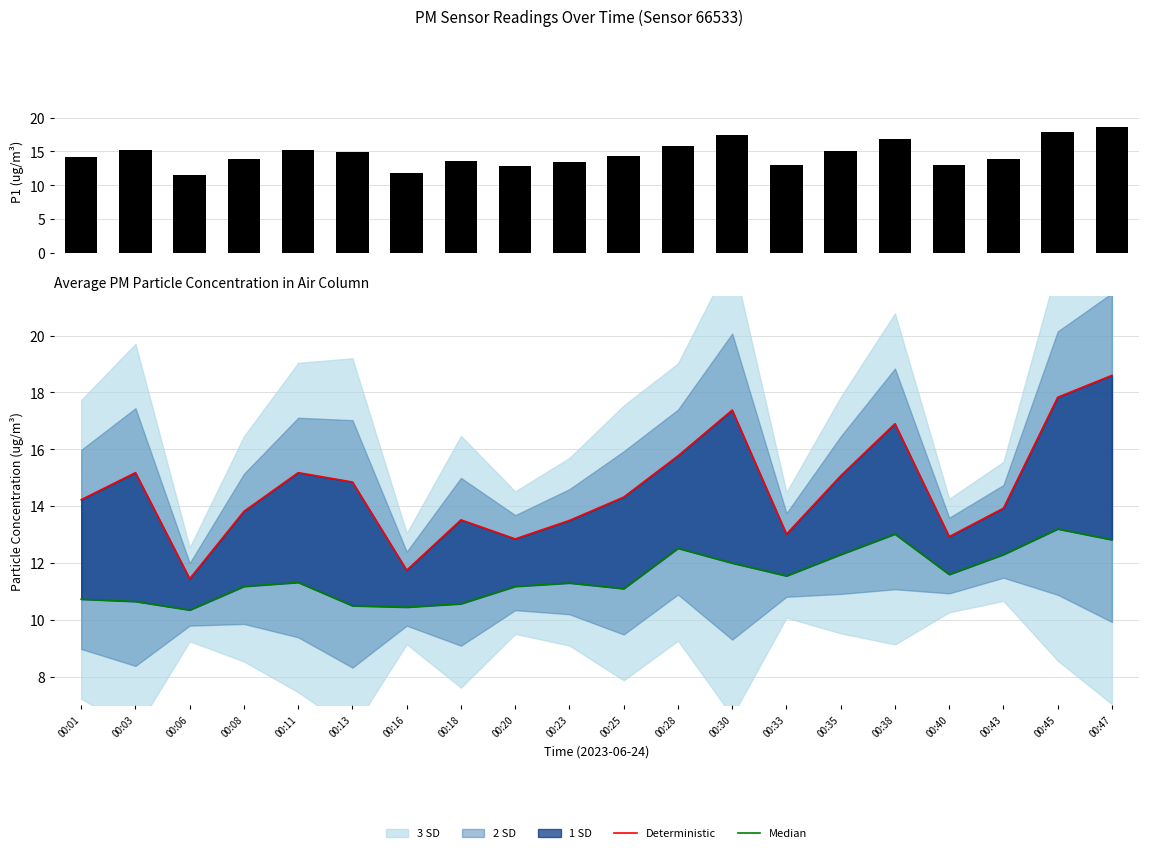

What is the total value across all series at 00:01?

39.2